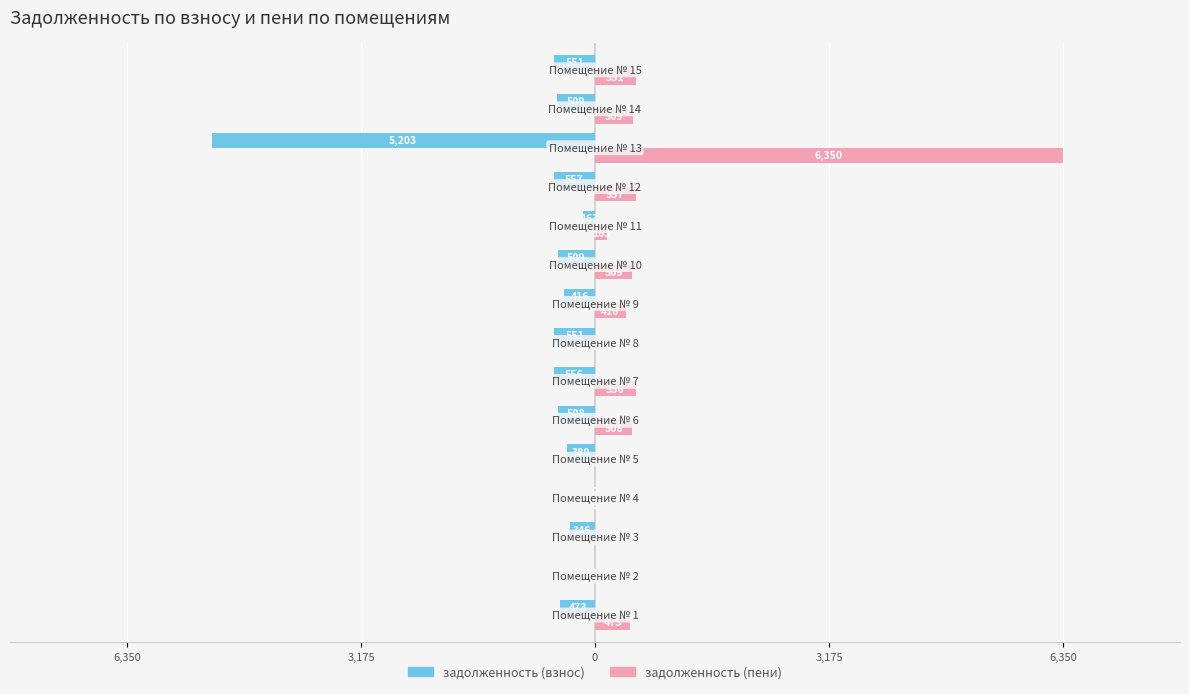

What are all the series names shown in the legend?

задолженность (взнос), задолженность (пени)